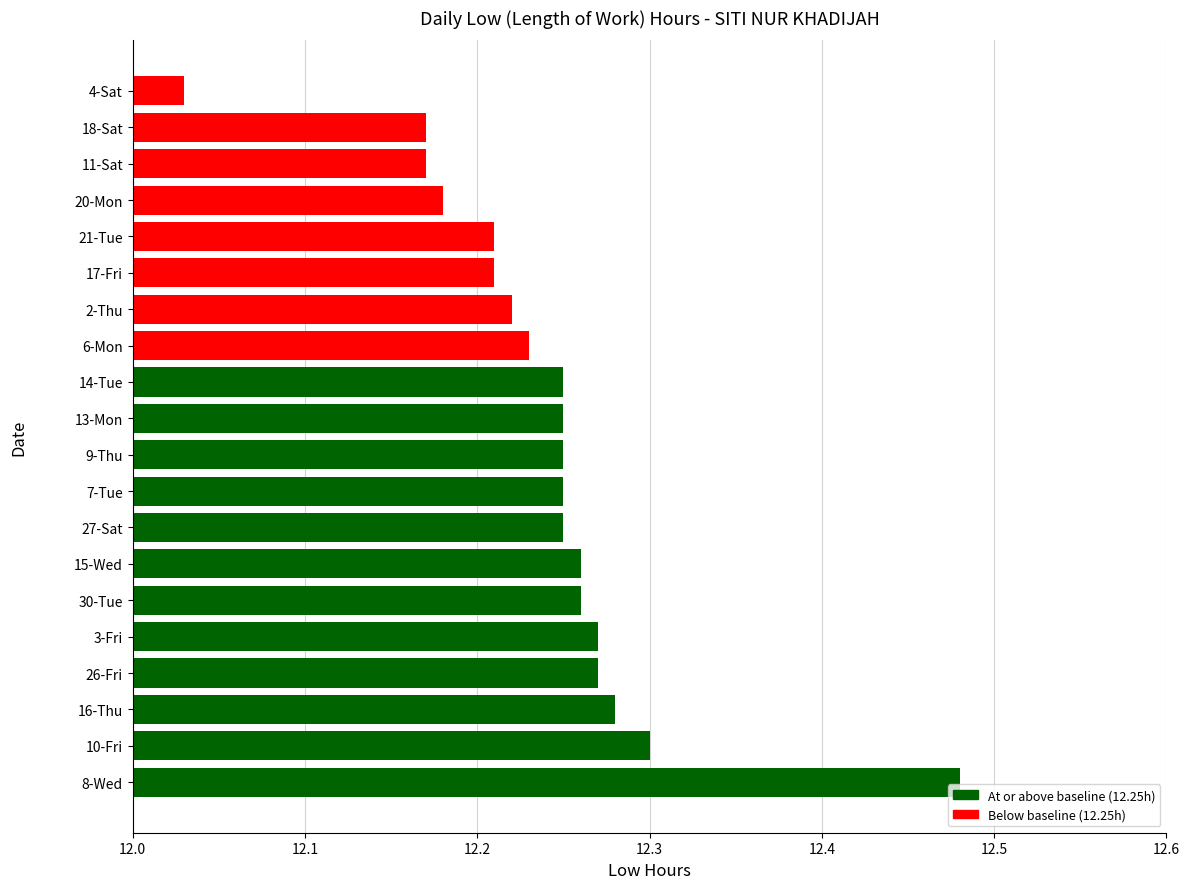

Are the bars grouped side by side (vs. stacked)?

No